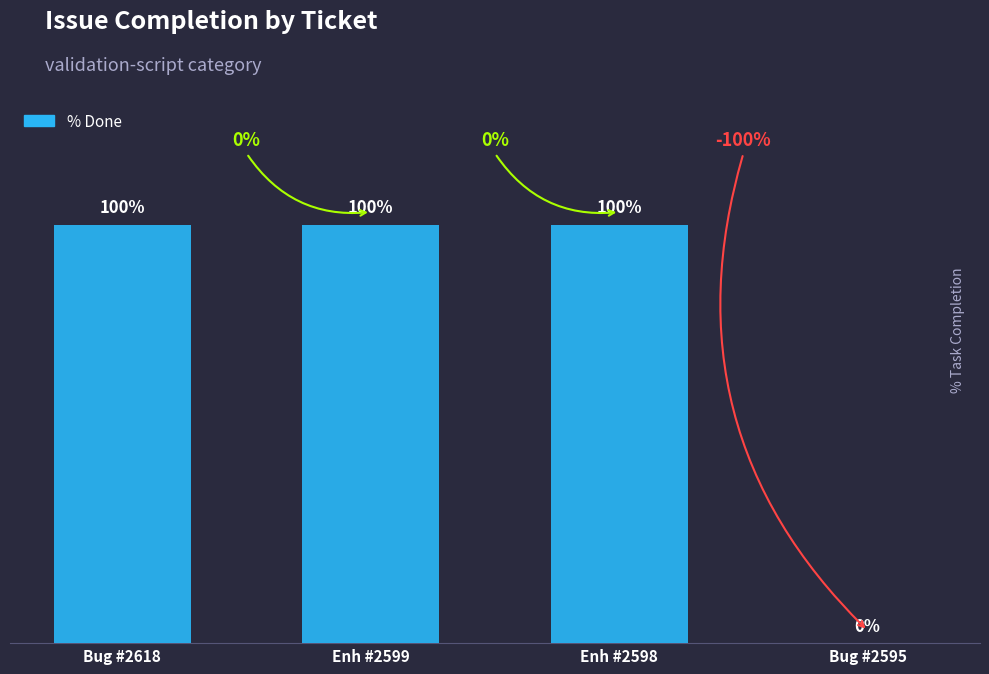

Count the number of data series in this chart.

1